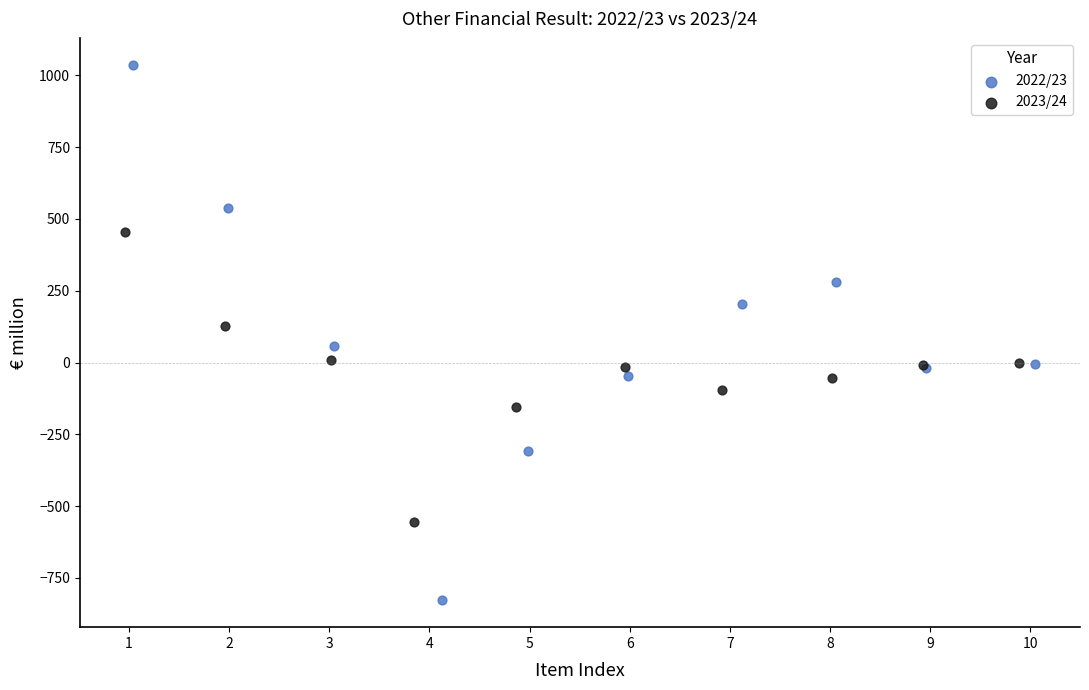

Which series reaches the maximum Y coordinate?

2022/23